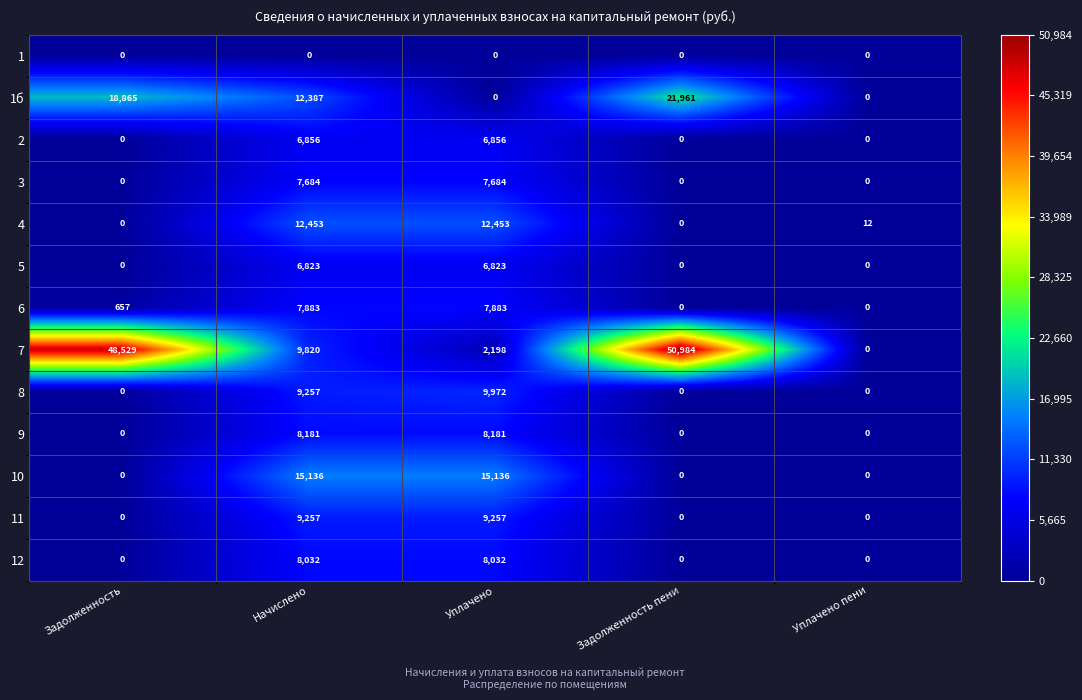

Between Задолженность and Начислено, which series saw the biggest shift?

7